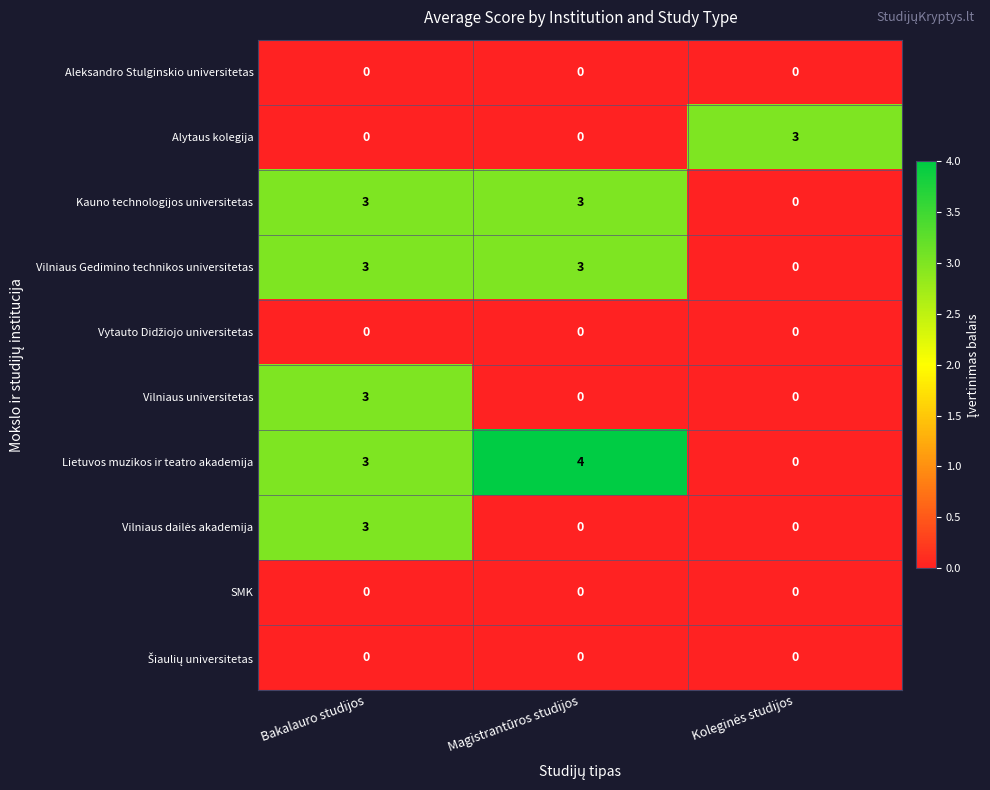

The value of Alytaus kolegija at Magistrantūros studijos is -1. True or false?

False